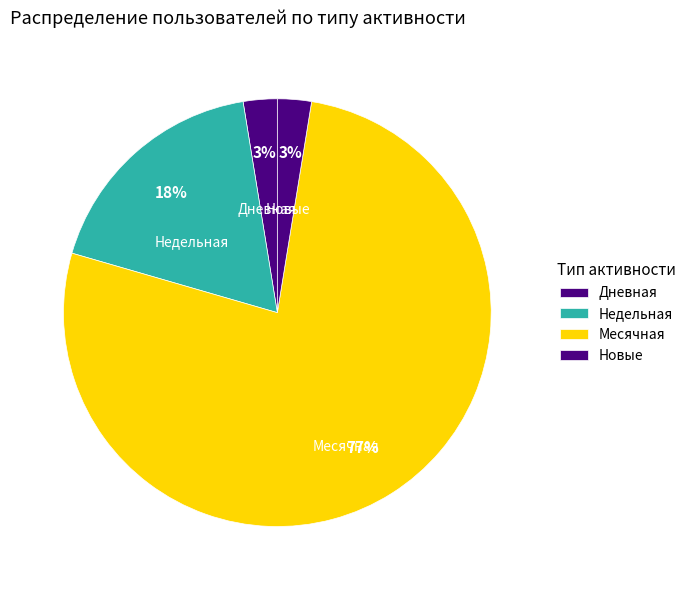

How many slices are in this pie chart?

4